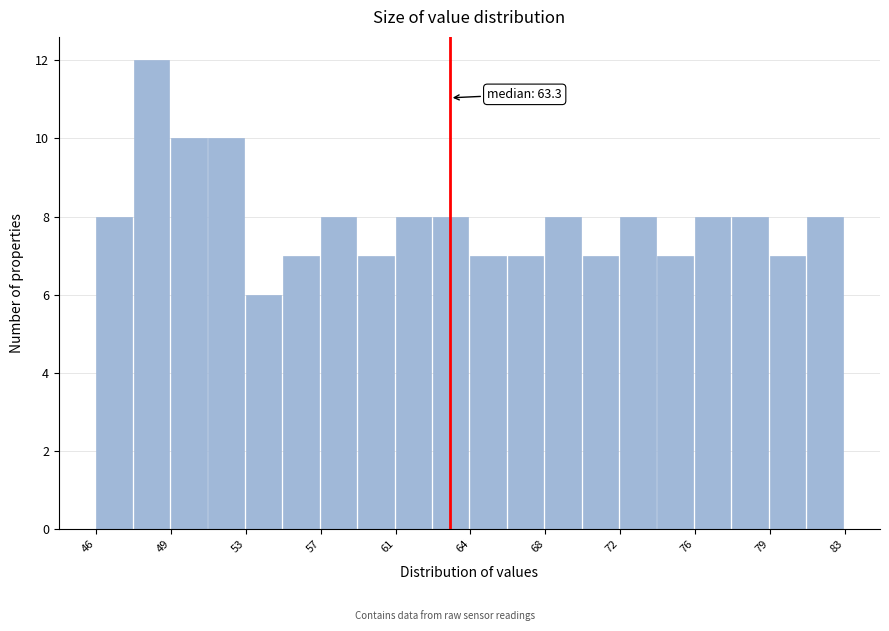

Around what value on the x-axis is the tallest bar? Give the approximate position of its centre, as read against the axis.

48.5